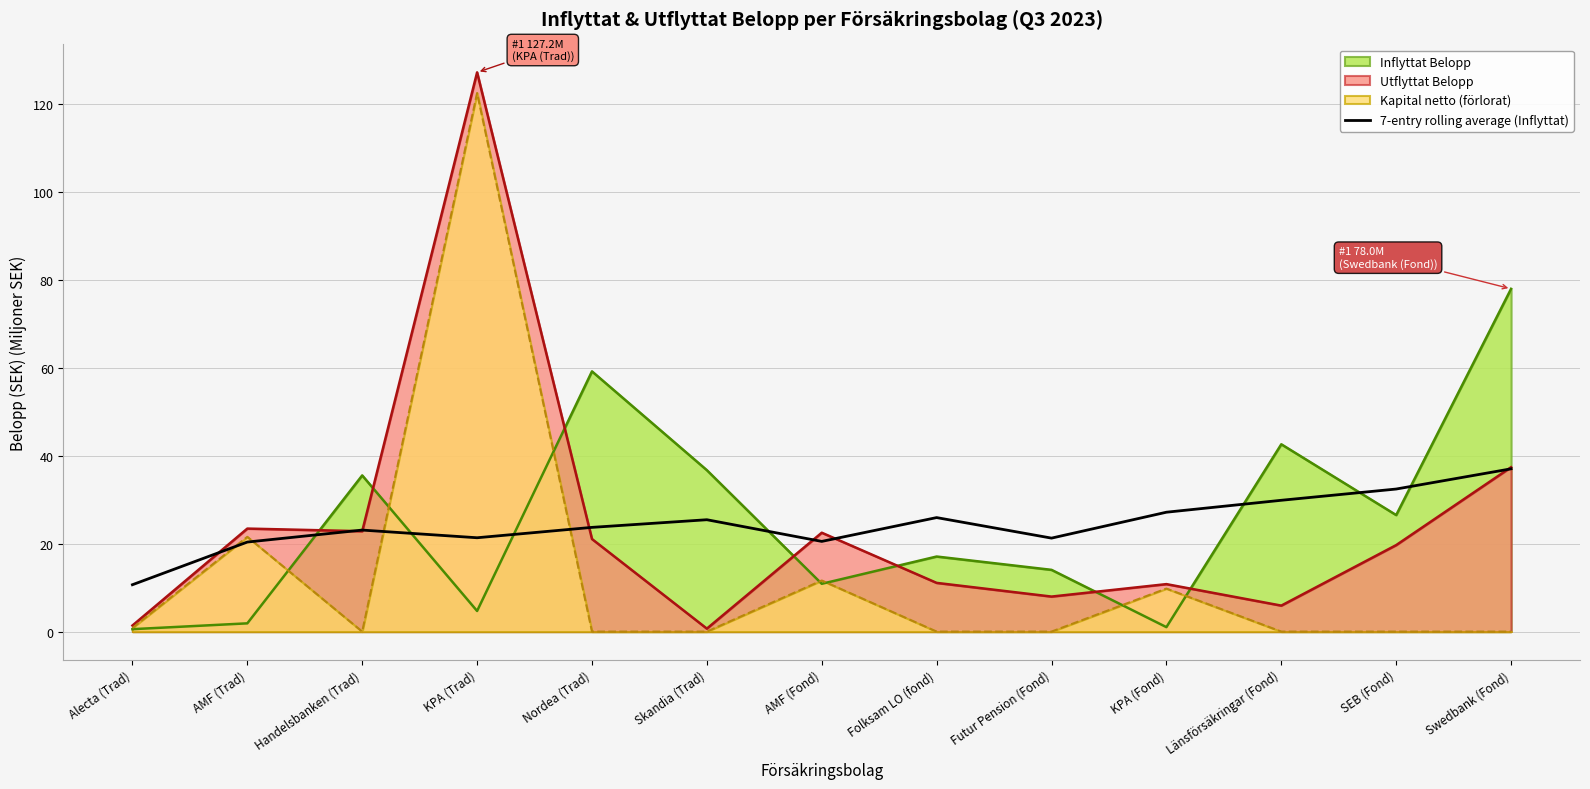

What position from the right is Länsförsäkringar (Fond)?

3